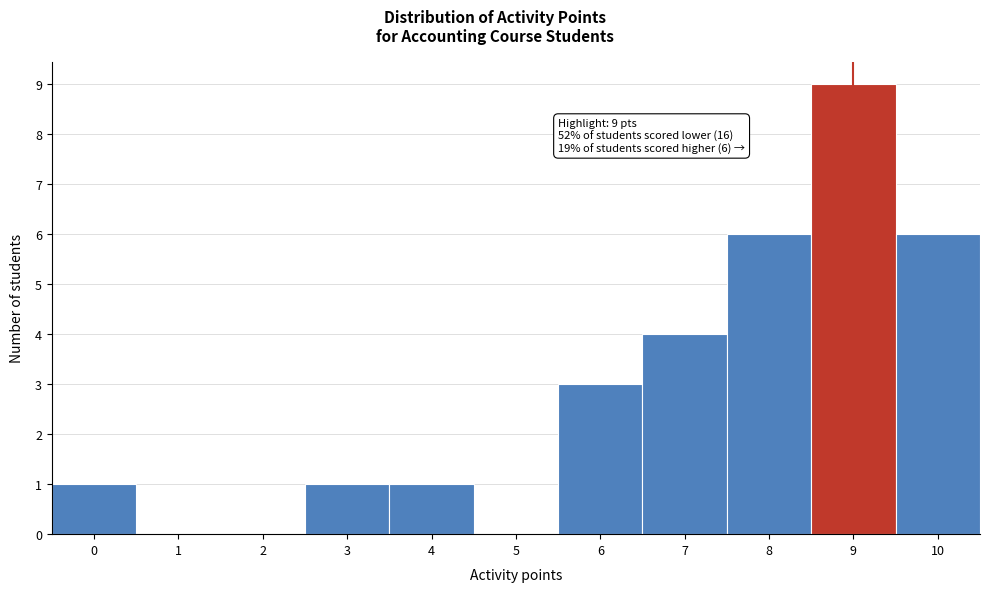

Reading left to right, extract all data points from this chart.

0=1	1=0	2=0	3=1	4=1	5=0	6=3	7=4	8=6	9=9	10=6